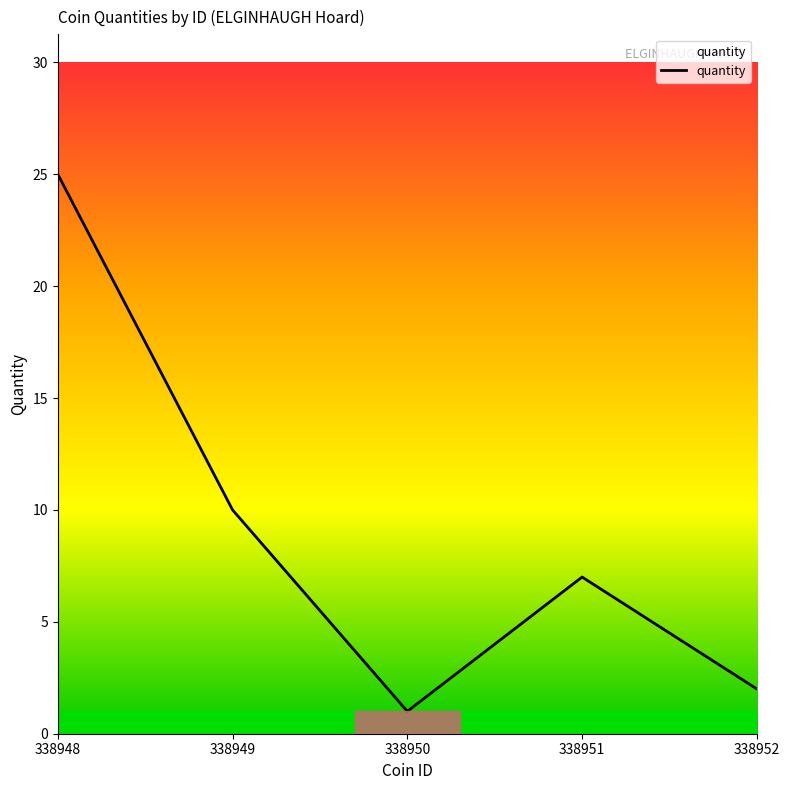

Where is the first local minimum?

338950